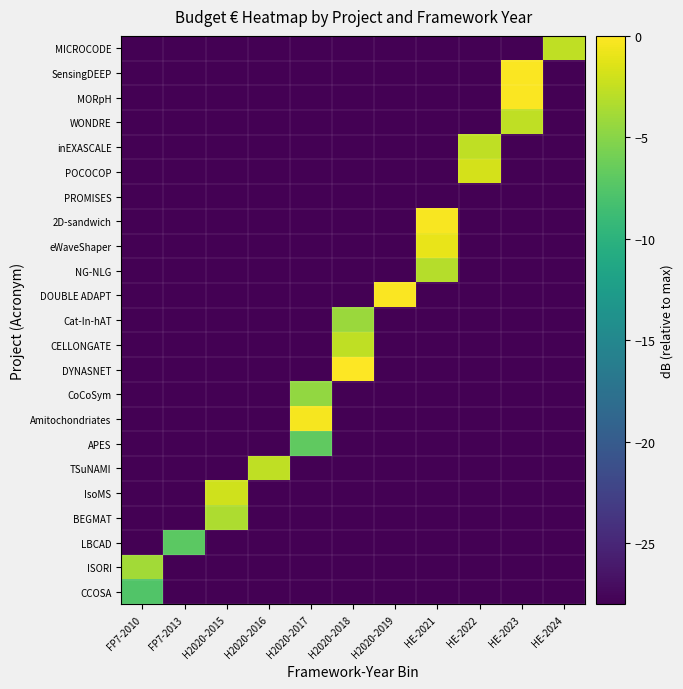

Reading right to left, transcribe all the data shown in this chart.

CCOSA: HE-2024=-30.0	HE-2023=-30.0	HE-2022=-30.0	HE-2021=-30.0	H2020-2019=-30.0	H2020-2018=-30.0	H2020-2017=-30.0	H2020-2016=-30.0	H2020-2015=-30.0	FP7-2013=-30.0	FP7-2010=-7.6
ISORI: HE-2024=-30.0	HE-2023=-30.0	HE-2022=-30.0	HE-2021=-30.0	H2020-2019=-30.0	H2020-2018=-30.0	H2020-2017=-30.0	H2020-2016=-30.0	H2020-2015=-30.0	FP7-2013=-30.0	FP7-2010=-3.9
LBCAD: HE-2024=-30.0	HE-2023=-30.0	HE-2022=-30.0	HE-2021=-30.0	H2020-2019=-30.0	H2020-2018=-30.0	H2020-2017=-30.0	H2020-2016=-30.0	H2020-2015=-30.0	FP7-2013=-7.1	FP7-2010=-30.0
BEGMAT: HE-2024=-30.0	HE-2023=-30.0	HE-2022=-30.0	HE-2021=-30.0	H2020-2019=-30.0	H2020-2018=-30.0	H2020-2017=-30.0	H2020-2016=-30.0	H2020-2015=-3.5	FP7-2013=-30.0	FP7-2010=-30.0
IsoMS: HE-2024=-30.0	HE-2023=-30.0	HE-2022=-30.0	HE-2021=-30.0	H2020-2019=-30.0	H2020-2018=-30.0	H2020-2017=-30.0	H2020-2016=-30.0	H2020-2015=-2.0	FP7-2013=-30.0	FP7-2010=-30.0
TSuNAMI: HE-2024=-30.0	HE-2023=-30.0	HE-2022=-30.0	HE-2021=-30.0	H2020-2019=-30.0	H2020-2018=-30.0	H2020-2017=-30.0	H2020-2016=-2.6	H2020-2015=-30.0	FP7-2013=-30.0	FP7-2010=-30.0
APES: HE-2024=-30.0	HE-2023=-30.0	HE-2022=-30.0	HE-2021=-30.0	H2020-2019=-30.0	H2020-2018=-30.0	H2020-2017=-6.8	H2020-2016=-30.0	H2020-2015=-30.0	FP7-2013=-30.0	FP7-2010=-30.0
Amitochondriates: HE-2024=-30.0	HE-2023=-30.0	HE-2022=-30.0	HE-2021=-30.0	H2020-2019=-30.0	H2020-2018=-30.0	H2020-2017=-0.4	H2020-2016=-30.0	H2020-2015=-30.0	FP7-2013=-30.0	FP7-2010=-30.0
CoCoSym: HE-2024=-30.0	HE-2023=-30.0	HE-2022=-30.0	HE-2021=-30.0	H2020-2019=-30.0	H2020-2018=-30.0	H2020-2017=-4.5	H2020-2016=-30.0	H2020-2015=-30.0	FP7-2013=-30.0	FP7-2010=-30.0
DYNASNET: HE-2024=-30.0	HE-2023=-30.0	HE-2022=-30.0	HE-2021=-30.0	H2020-2019=-30.0	H2020-2018=0.0	H2020-2017=-30.0	H2020-2016=-30.0	H2020-2015=-30.0	FP7-2013=-30.0	FP7-2010=-30.0
CELLONGATE: HE-2024=-30.0	HE-2023=-30.0	HE-2022=-30.0	HE-2021=-30.0	H2020-2019=-30.0	H2020-2018=-2.6	H2020-2017=-30.0	H2020-2016=-30.0	H2020-2015=-30.0	FP7-2013=-30.0	FP7-2010=-30.0
Cat-In-hAT: HE-2024=-30.0	HE-2023=-30.0	HE-2022=-30.0	HE-2021=-30.0	H2020-2019=-30.0	H2020-2018=-4.3	H2020-2017=-30.0	H2020-2016=-30.0	H2020-2015=-30.0	FP7-2013=-30.0	FP7-2010=-30.0
DOUBLE ADAPT: HE-2024=-30.0	HE-2023=-30.0	HE-2022=-30.0	HE-2021=-30.0	H2020-2019=-0.2	H2020-2018=-30.0	H2020-2017=-30.0	H2020-2016=-30.0	H2020-2015=-30.0	FP7-2013=-30.0	FP7-2010=-30.0
NG-NLG: HE-2024=-30.0	HE-2023=-30.0	HE-2022=-30.0	HE-2021=-3.1	H2020-2019=-30.0	H2020-2018=-30.0	H2020-2017=-30.0	H2020-2016=-30.0	H2020-2015=-30.0	FP7-2013=-30.0	FP7-2010=-30.0
eWaveShaper: HE-2024=-30.0	HE-2023=-30.0	HE-2022=-30.0	HE-2021=-0.9	H2020-2019=-30.0	H2020-2018=-30.0	H2020-2017=-30.0	H2020-2016=-30.0	H2020-2015=-30.0	FP7-2013=-30.0	FP7-2010=-30.0
2D-sandwich: HE-2024=-30.0	HE-2023=-30.0	HE-2022=-30.0	HE-2021=-0.2	H2020-2019=-30.0	H2020-2018=-30.0	H2020-2017=-30.0	H2020-2016=-30.0	H2020-2015=-30.0	FP7-2013=-30.0	FP7-2010=-30.0
PROMISES: HE-2024=-30.0	HE-2023=-30.0	HE-2022=-30.0	HE-2021=-29.9	H2020-2019=-30.0	H2020-2018=-30.0	H2020-2017=-30.0	H2020-2016=-30.0	H2020-2015=-30.0	FP7-2013=-30.0	FP7-2010=-30.0
POCOCOP: HE-2024=-30.0	HE-2023=-30.0	HE-2022=-1.8	HE-2021=-30.0	H2020-2019=-30.0	H2020-2018=-30.0	H2020-2017=-30.0	H2020-2016=-30.0	H2020-2015=-30.0	FP7-2013=-30.0	FP7-2010=-30.0
inEXASCALE: HE-2024=-30.0	HE-2023=-30.0	HE-2022=-2.7	HE-2021=-30.0	H2020-2019=-30.0	H2020-2018=-30.0	H2020-2017=-30.0	H2020-2016=-30.0	H2020-2015=-30.0	FP7-2013=-30.0	FP7-2010=-30.0
WONDRE: HE-2024=-30.0	HE-2023=-2.6	HE-2022=-30.0	HE-2021=-30.0	H2020-2019=-30.0	H2020-2018=-30.0	H2020-2017=-30.0	H2020-2016=-30.0	H2020-2015=-30.0	FP7-2013=-30.0	FP7-2010=-30.0
MORpH: HE-2024=-30.0	HE-2023=-0.1	HE-2022=-30.0	HE-2021=-30.0	H2020-2019=-30.0	H2020-2018=-30.0	H2020-2017=-30.0	H2020-2016=-30.0	H2020-2015=-30.0	FP7-2013=-30.0	FP7-2010=-30.0
SensingDEEP: HE-2024=-30.0	HE-2023=-0.2	HE-2022=-30.0	HE-2021=-30.0	H2020-2019=-30.0	H2020-2018=-30.0	H2020-2017=-30.0	H2020-2016=-30.0	H2020-2015=-30.0	FP7-2013=-30.0	FP7-2010=-30.0
MICROCODE: HE-2024=-2.6	HE-2023=-30.0	HE-2022=-30.0	HE-2021=-30.0	H2020-2019=-30.0	H2020-2018=-30.0	H2020-2017=-30.0	H2020-2016=-30.0	H2020-2015=-30.0	FP7-2013=-30.0	FP7-2010=-30.0